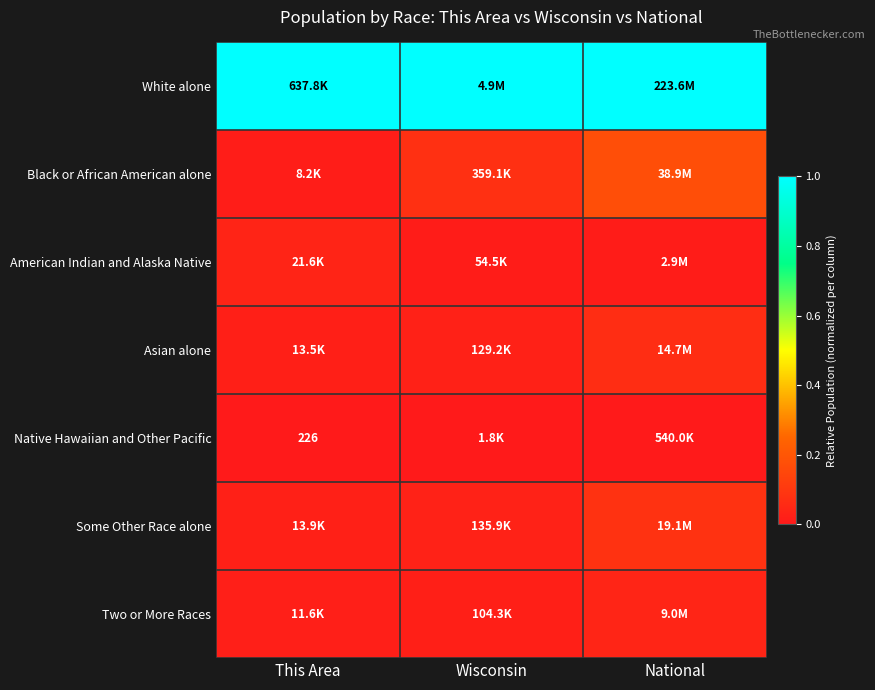

Rank the categories by White alone value from lowest to highest.

This Area, Wisconsin, National